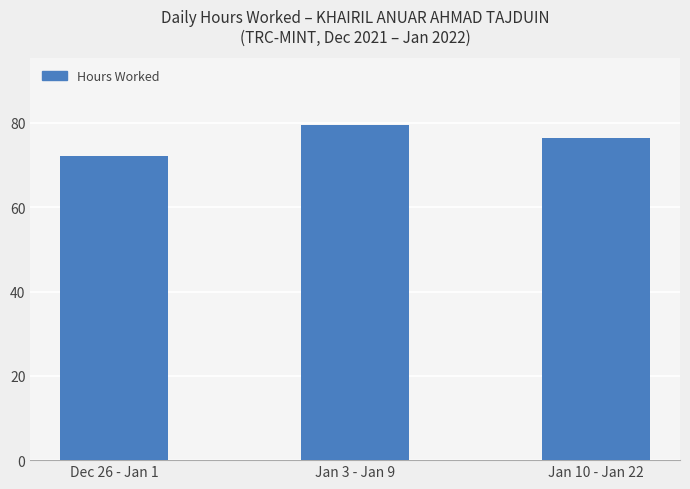

What is the label of the 3rd bar from the right?

Dec 26 - Jan 1